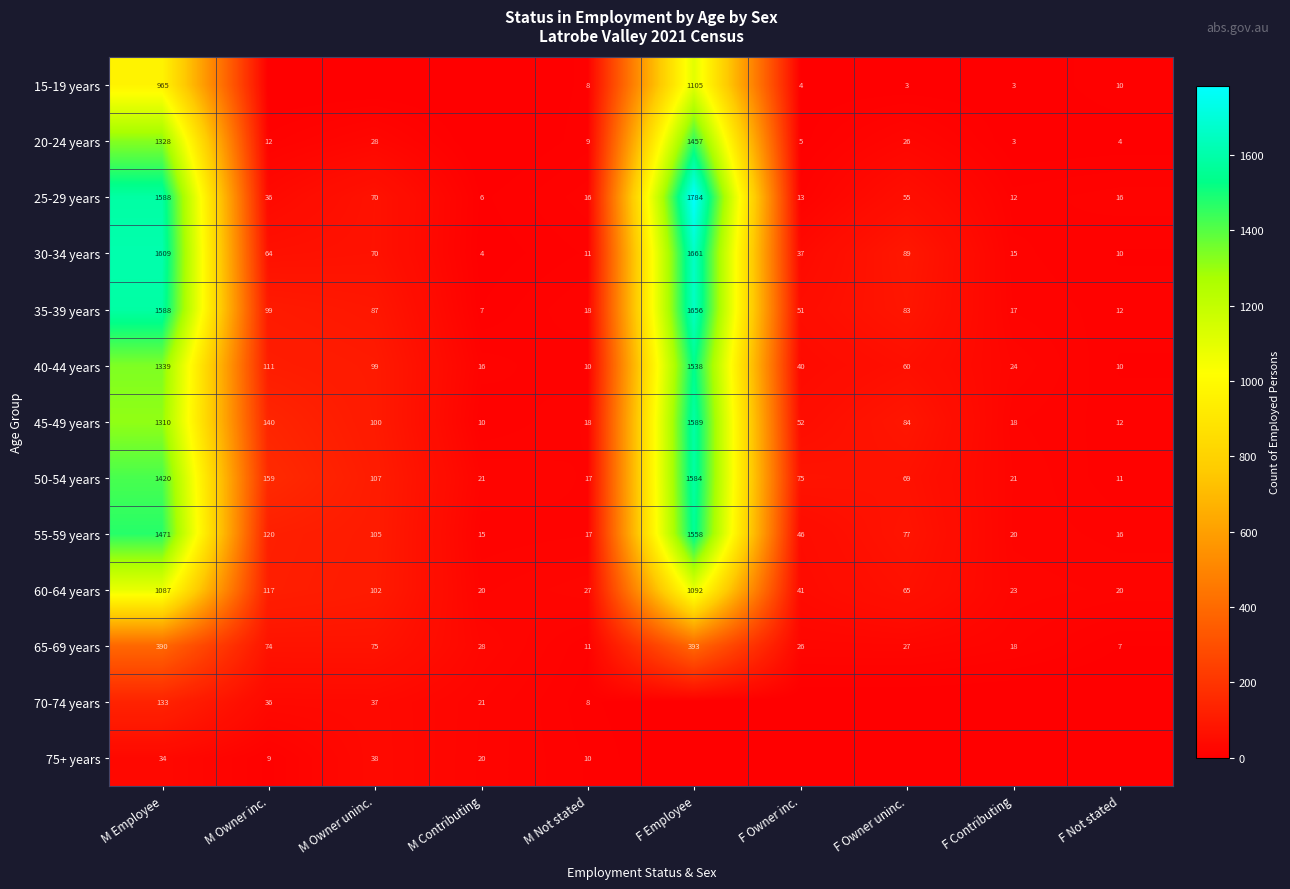

What is the total value across all series at F Owner inc.?

390